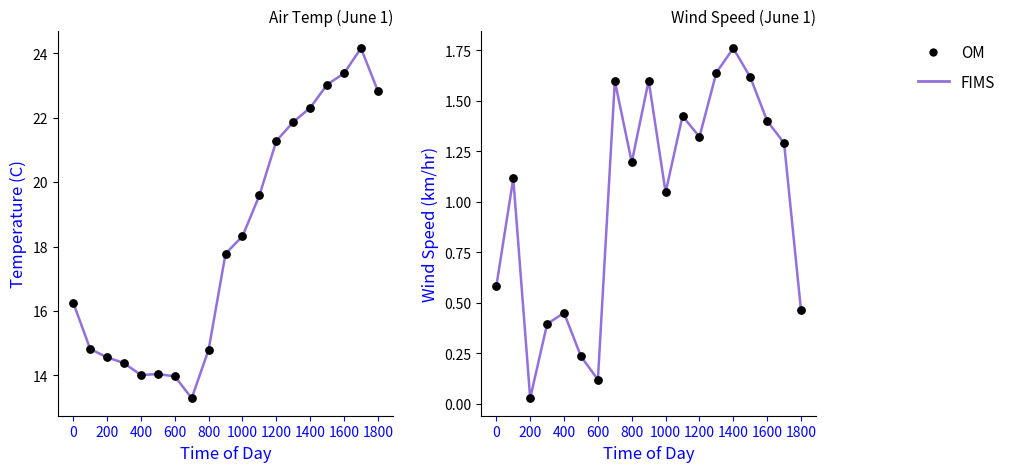

What are all the series names shown in the legend?

FIMS, OM